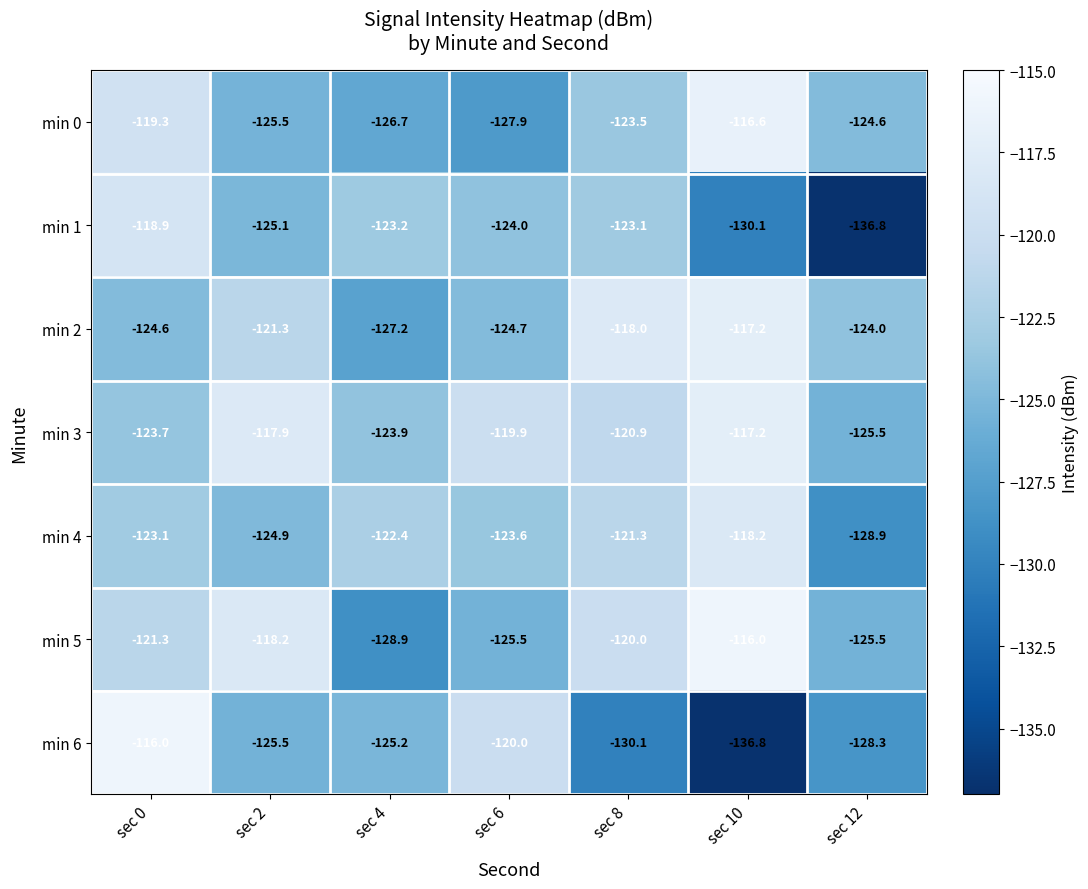

What is the difference between the maximum and minimum values in the min 1 series?

17.9